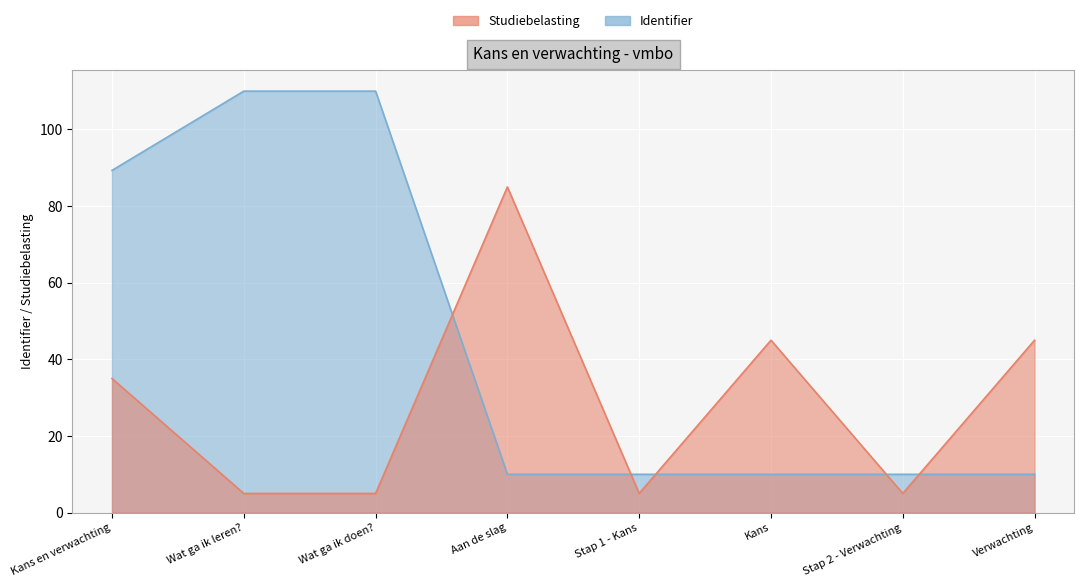

The chart shows a value of 5.3 at Aan de slag. True or false?

False